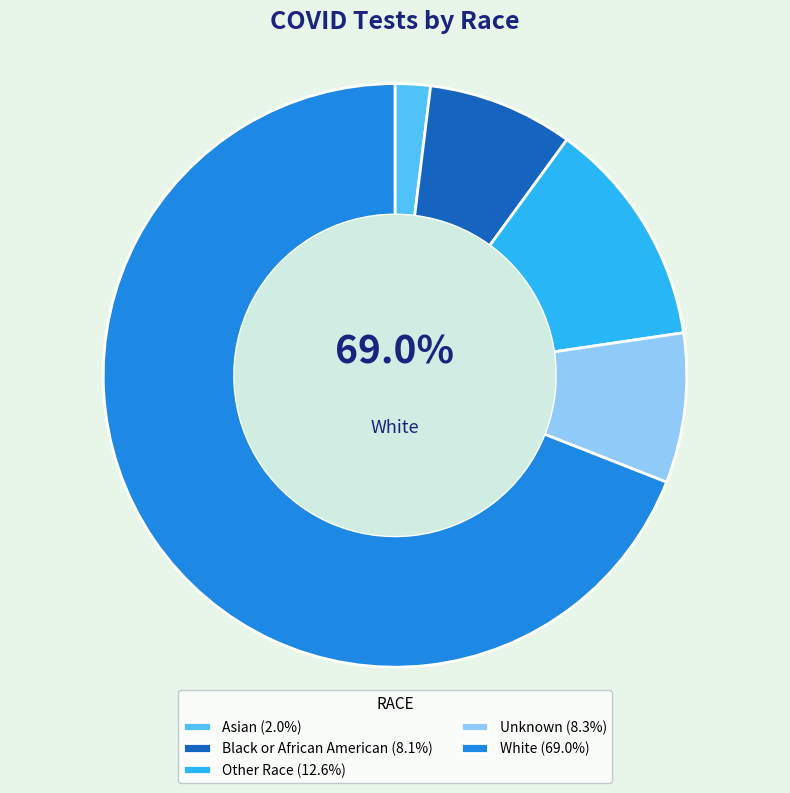

True or false: White accounts for 62% of the total.

False